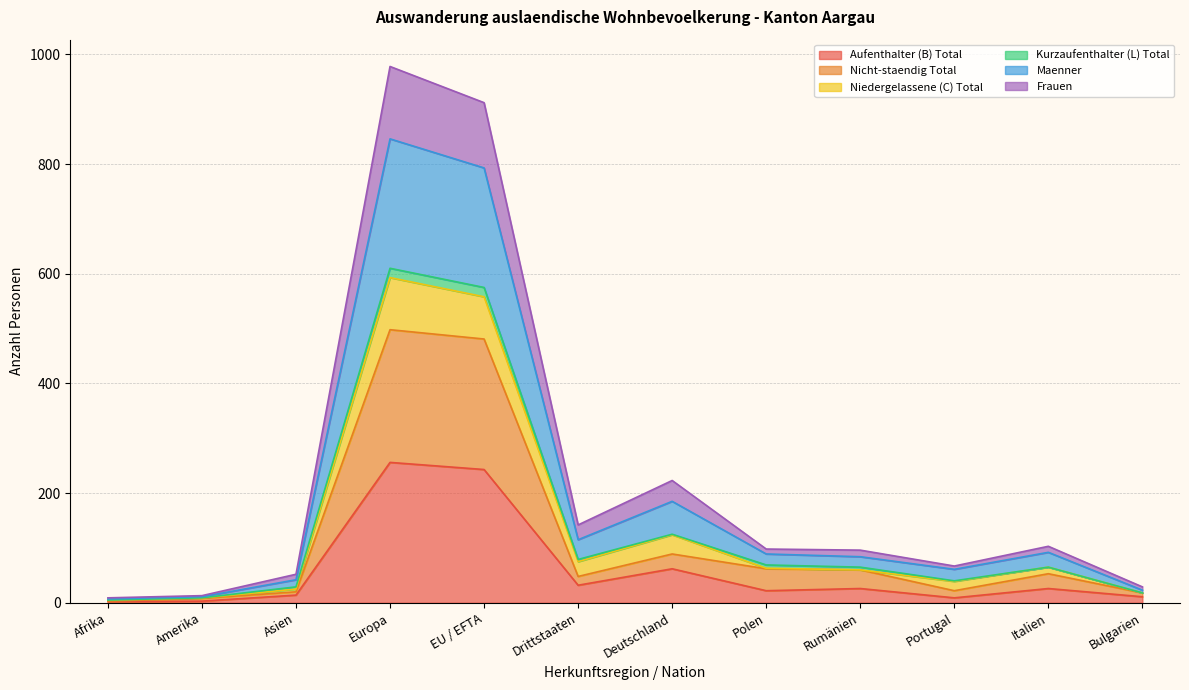

What value does the Maenner series have at Amerika, to the nearest 10?

10